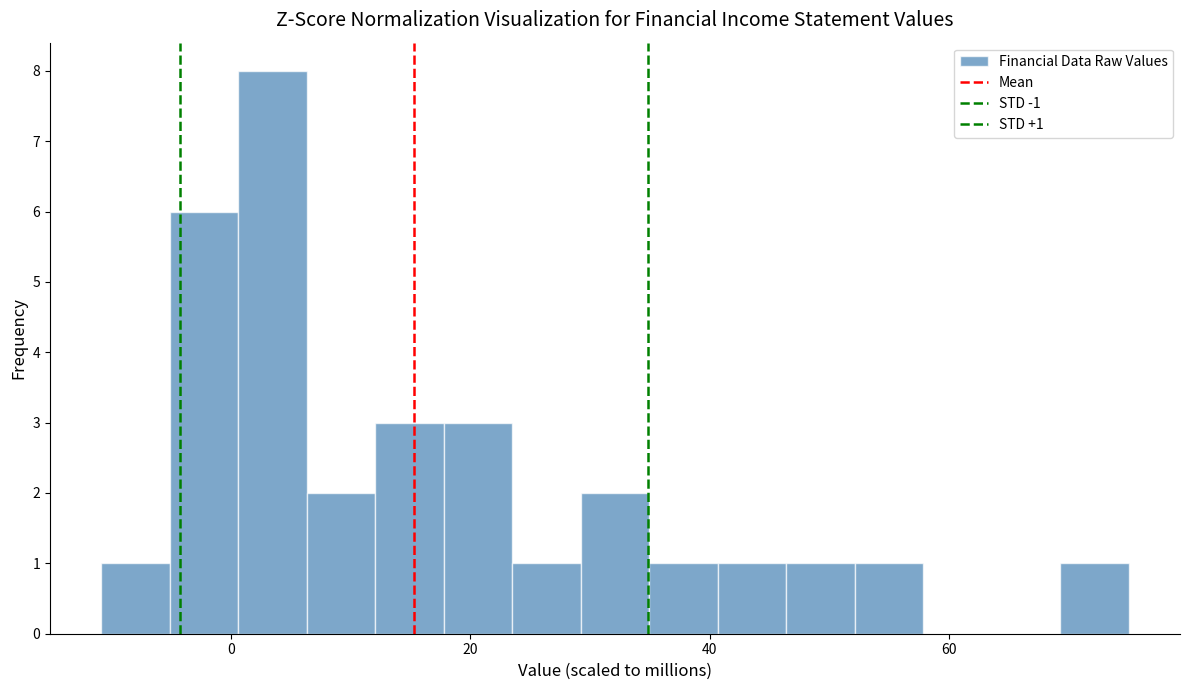

Read against the x-axis, roughly where is the centre of the tallest bar?

4